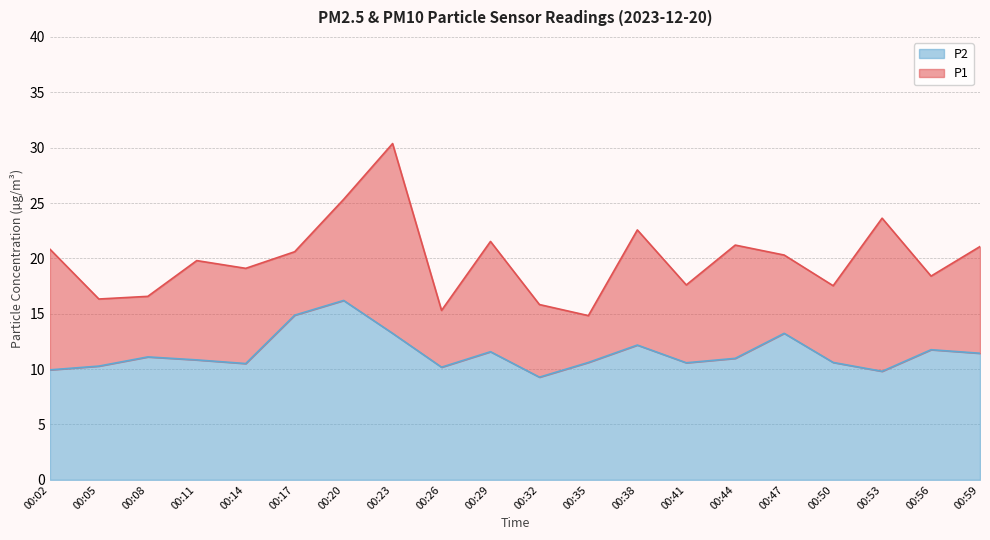

What is the greatest value displayed?

30.4